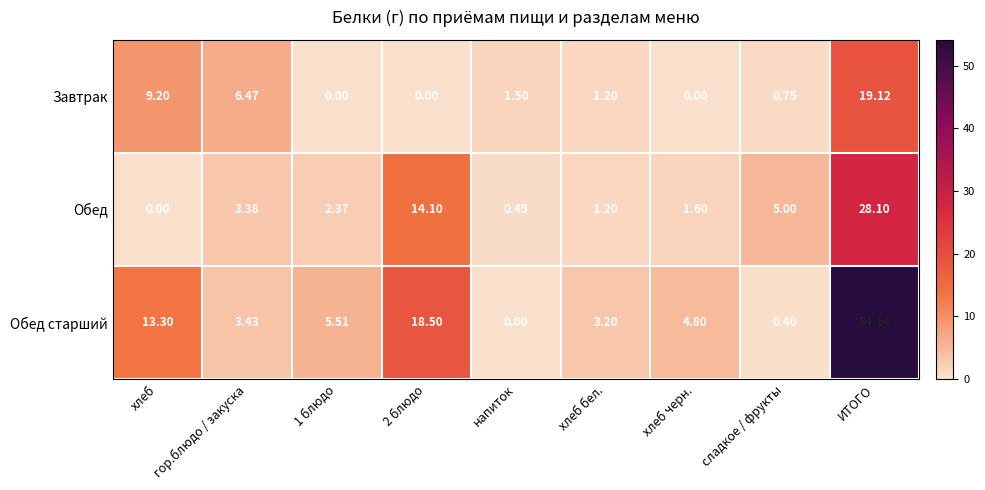

At which label does Обед старший first exceed 4?

хлеб